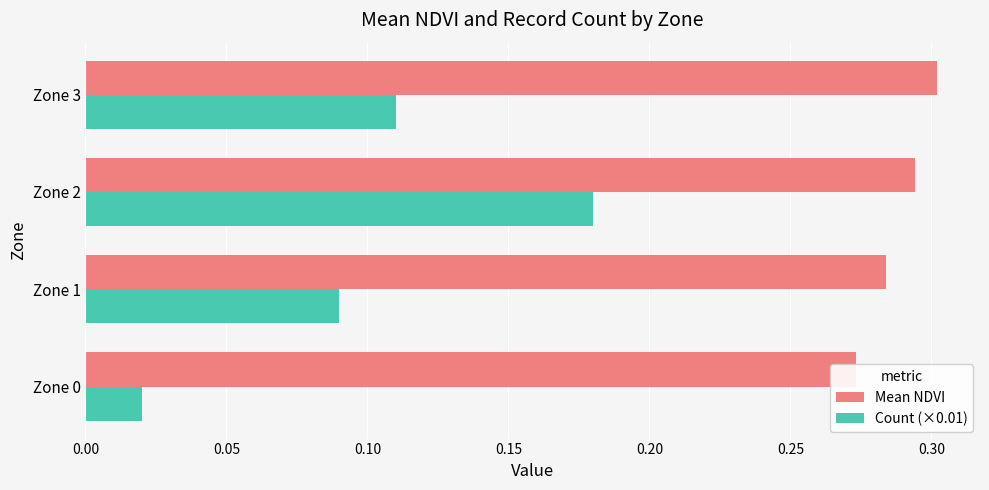

Does the chart contain stacked bars?

No